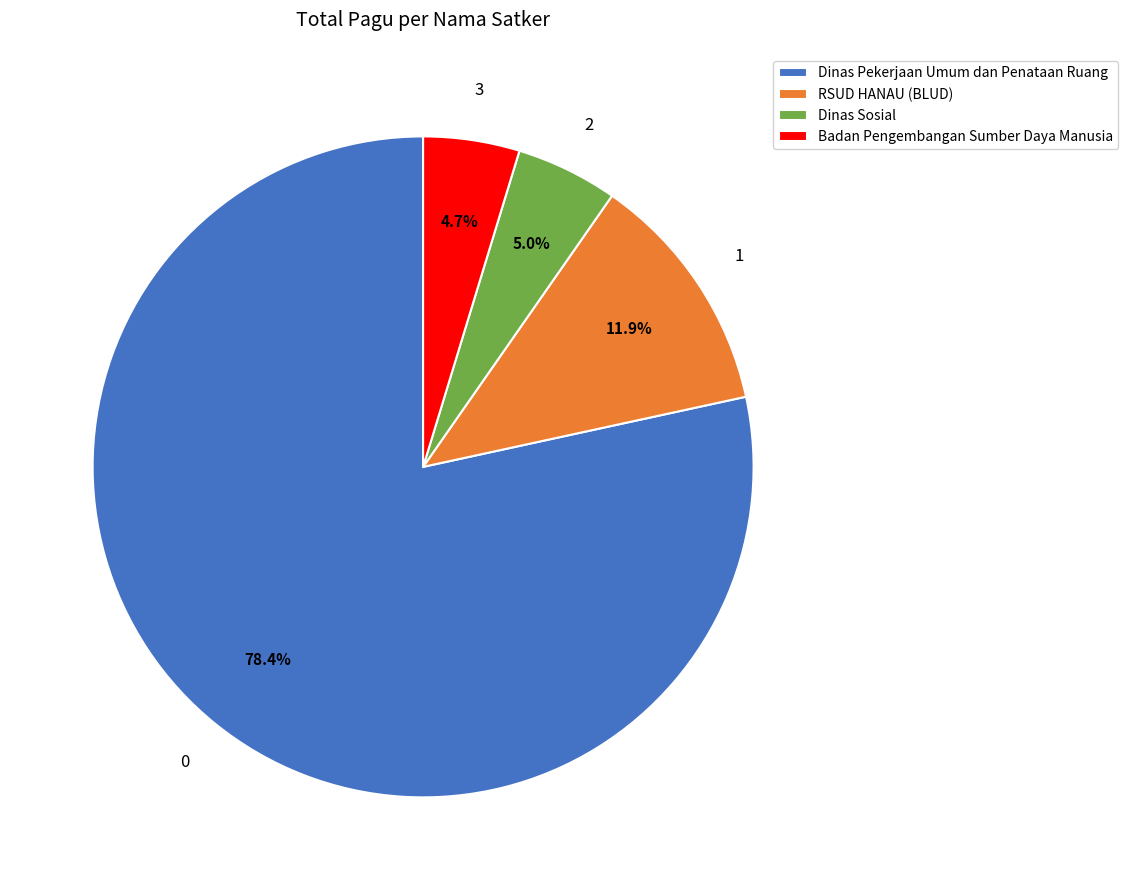

Is there a majority slice in this chart?

Yes